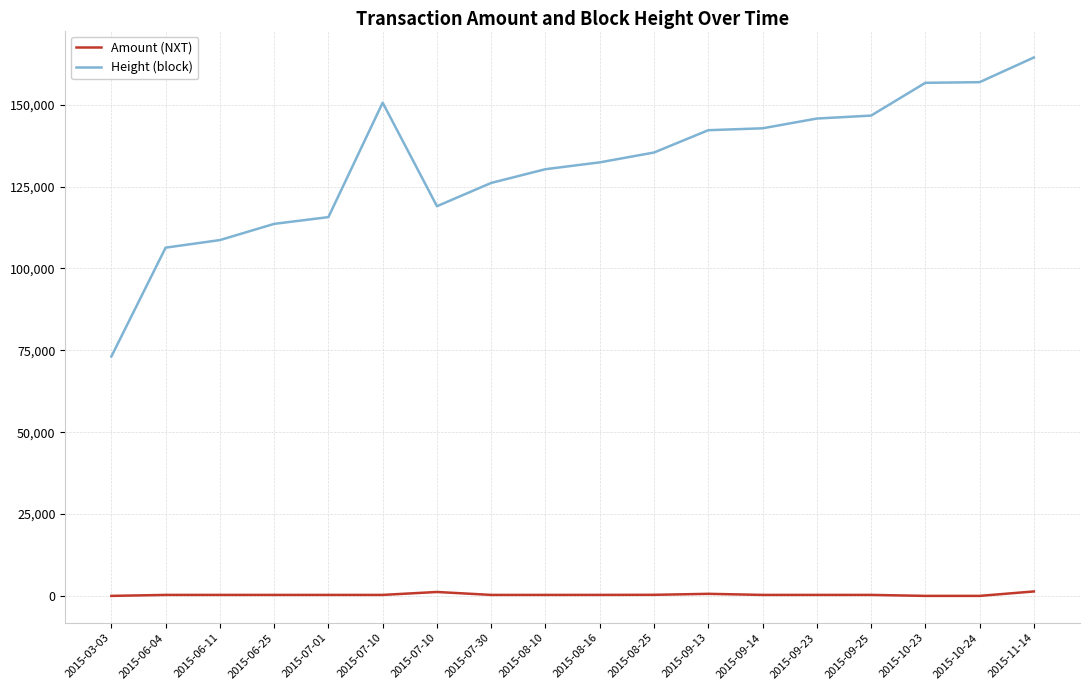

At which category is the sum across all series the highest?

2015-11-14